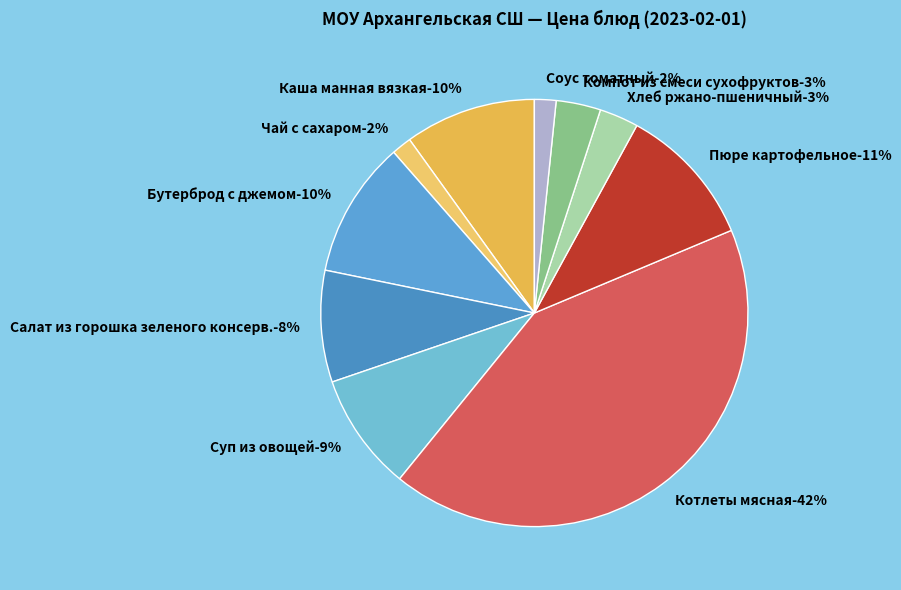

Between Суп из овощей and Соус томатный, which is larger?

Суп из овощей